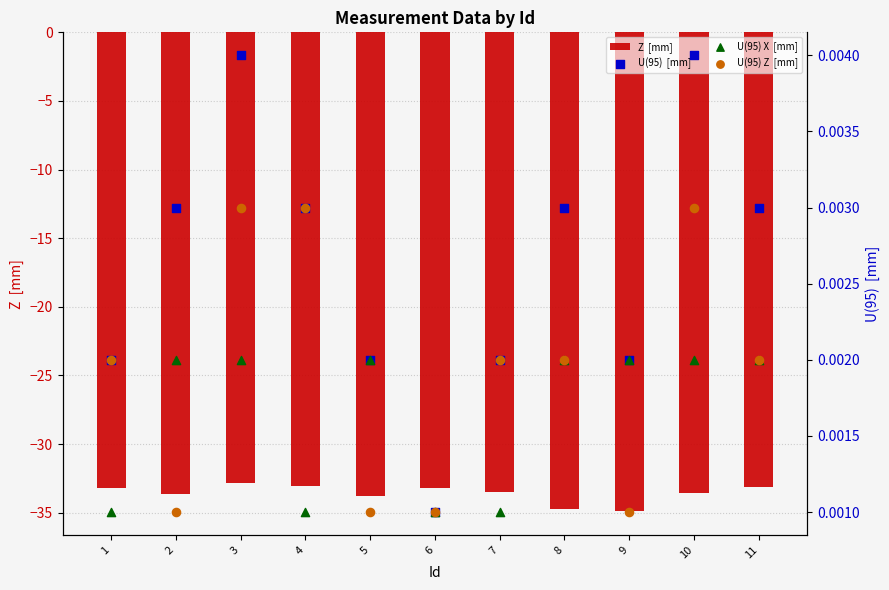

Which series has the largest total across all categories?

U(95)  [mm]